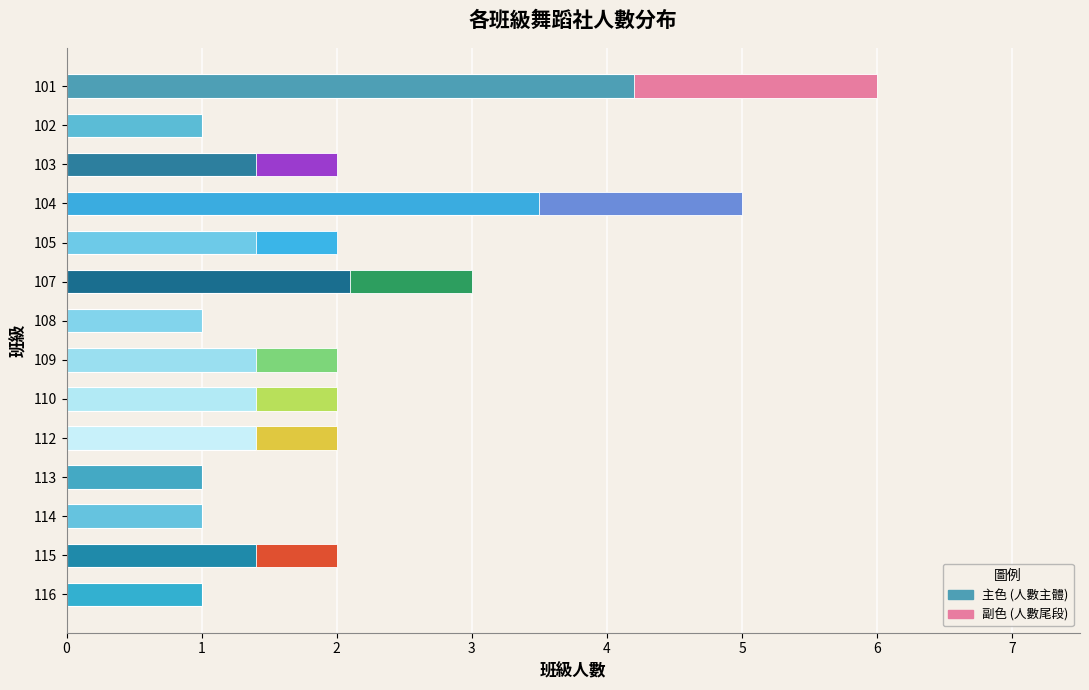

Is it true that the value at 116 is 1?

False